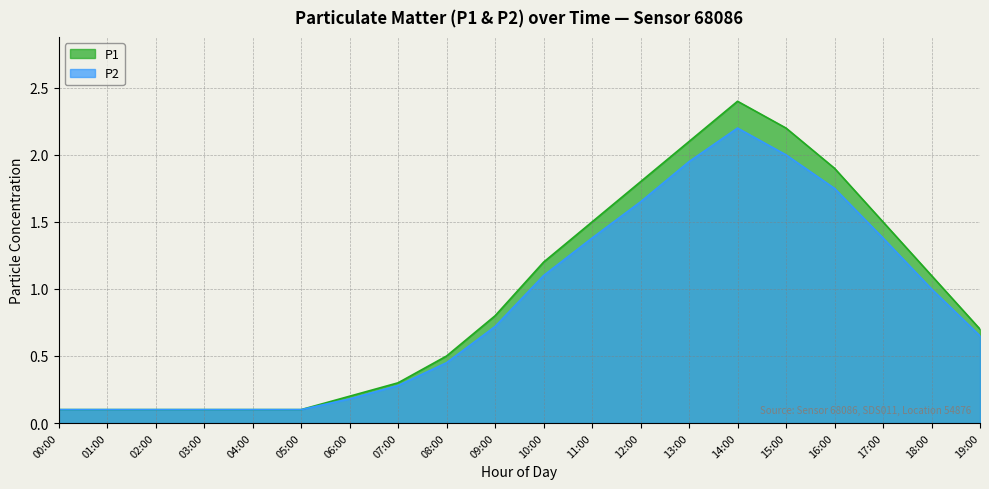

List the series in order of their overall mean, lowest first.

P2, P1